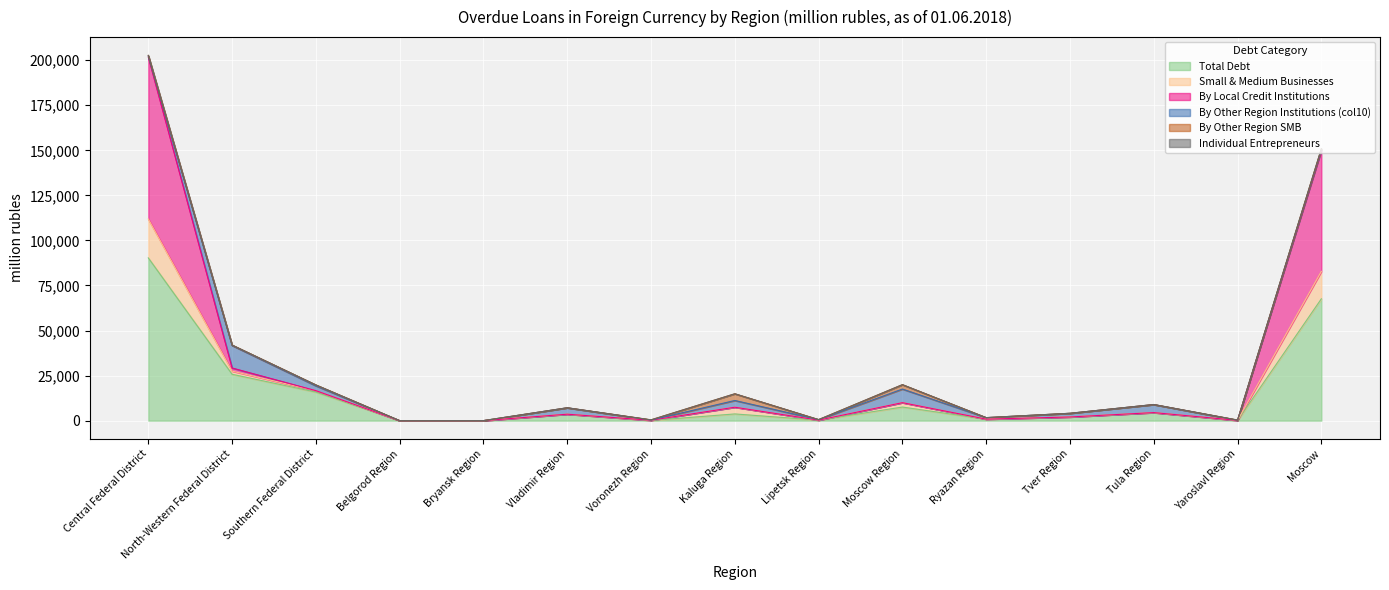

What is the sum of all Total Debt values?

222198